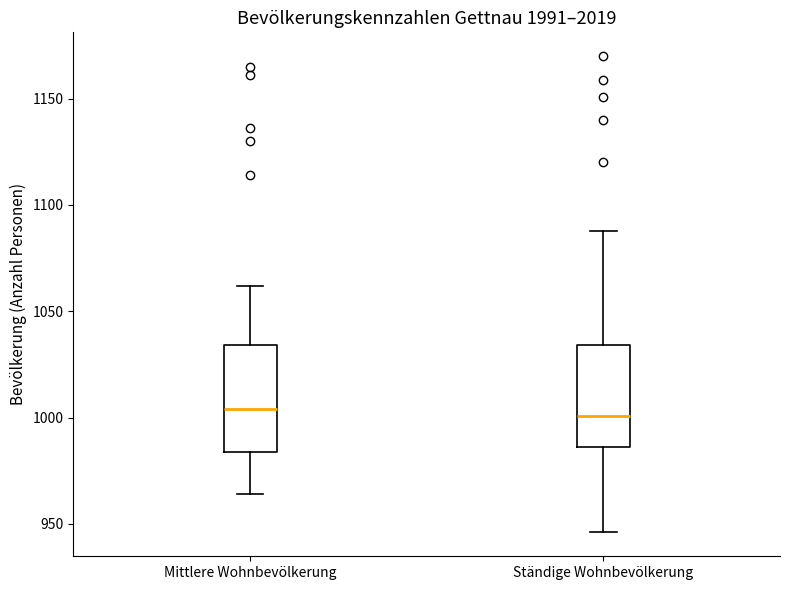

Reading left to right, transcribe this box plot: for each box, give where its median line is, the range the box spans, and where its two whiskers end, as read against the y-axis. The values are not printed on the chart, so give them approximately, as read against the axis.

Mittlere Wohnbevölkerung: median 1005, box 985 to 1035, whiskers 965 to 1060
Ständige Wohnbevölkerung: median 1000, box 985 to 1035, whiskers 945 to 1090